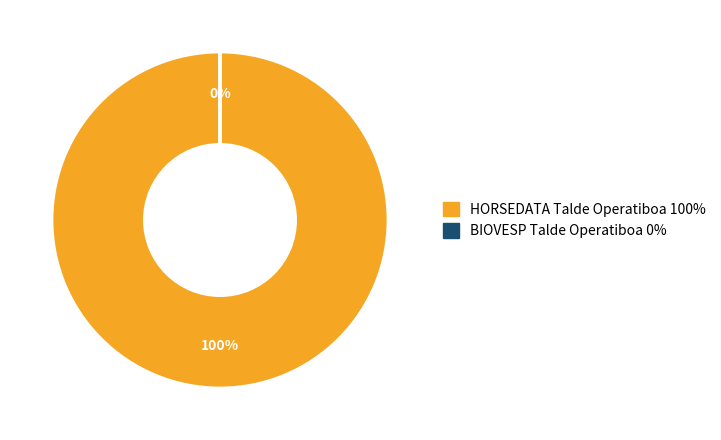

How many slices are in this pie chart?

2